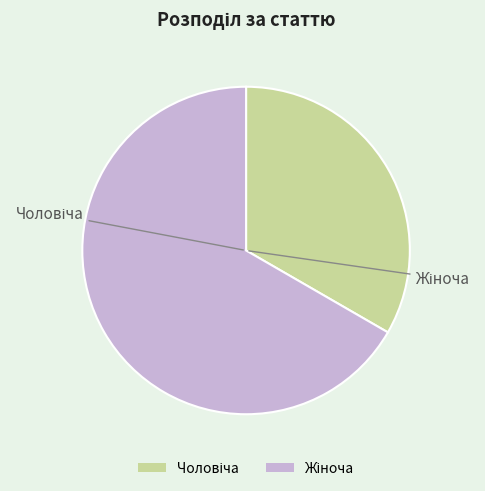

Is there any slice that represents more than half of the pie?

Yes